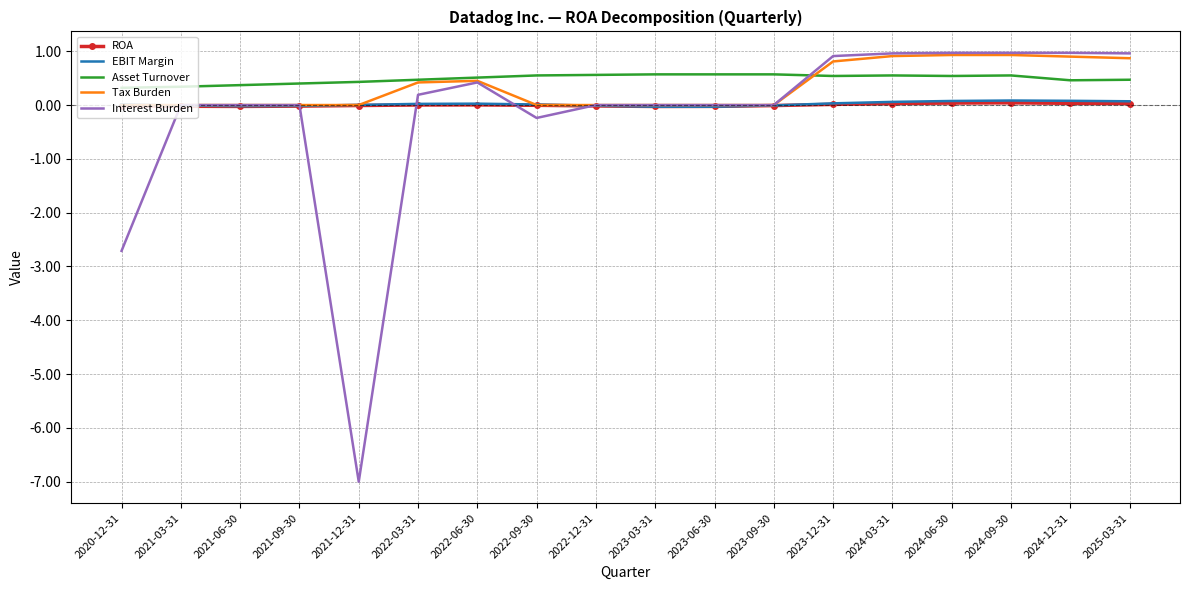

At which category does the chart reach its minimum across all series?

2021-12-31